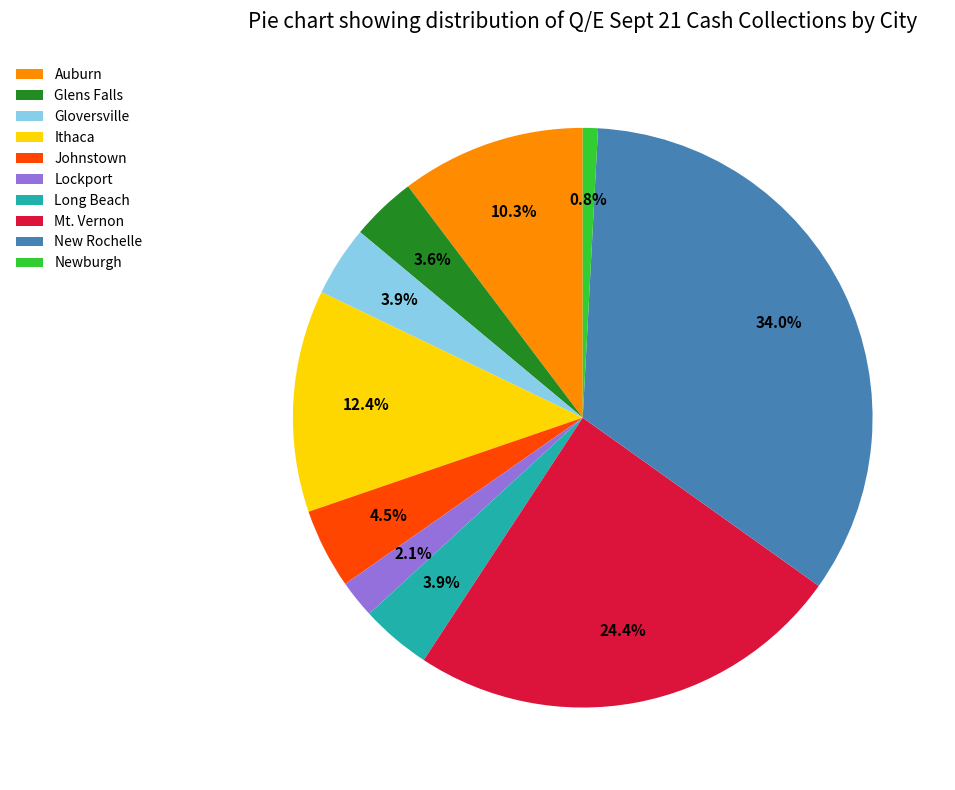

To the nearest percent, what is the combined percentage of Lockport and Glens Falls?

6%